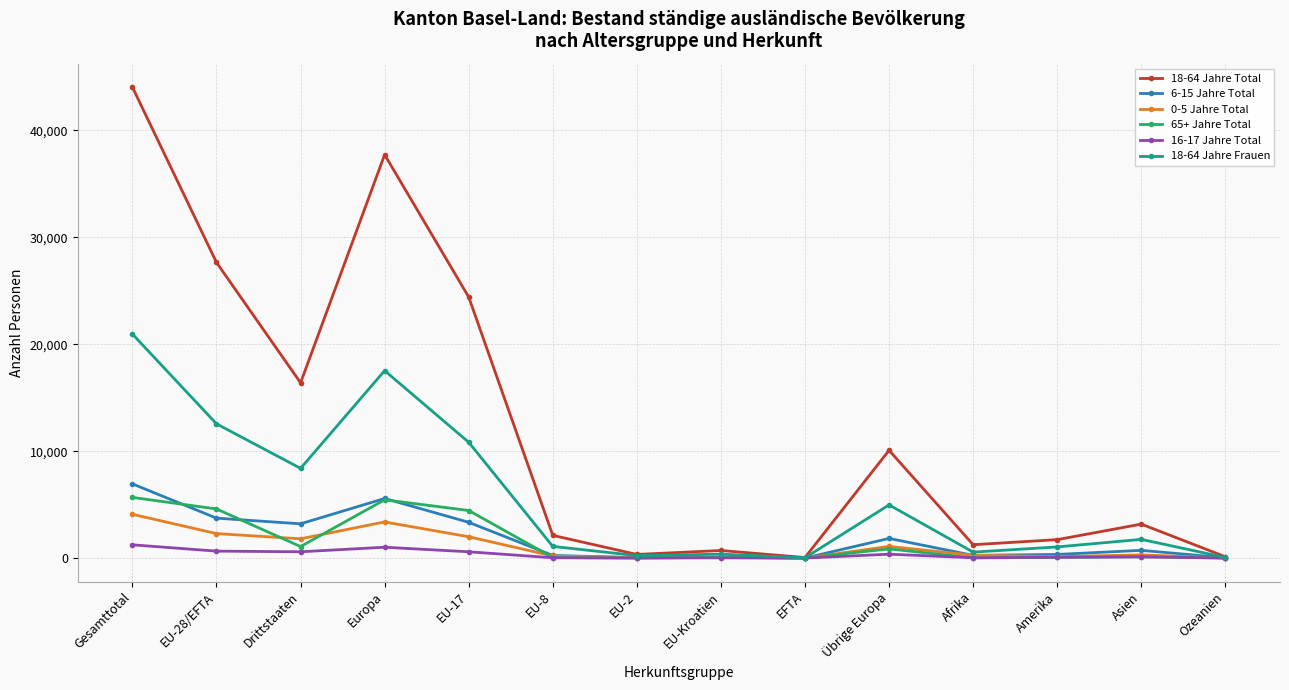

Is it true that 65+ Jahre Total equals 2336 at Gesamttotal?

False